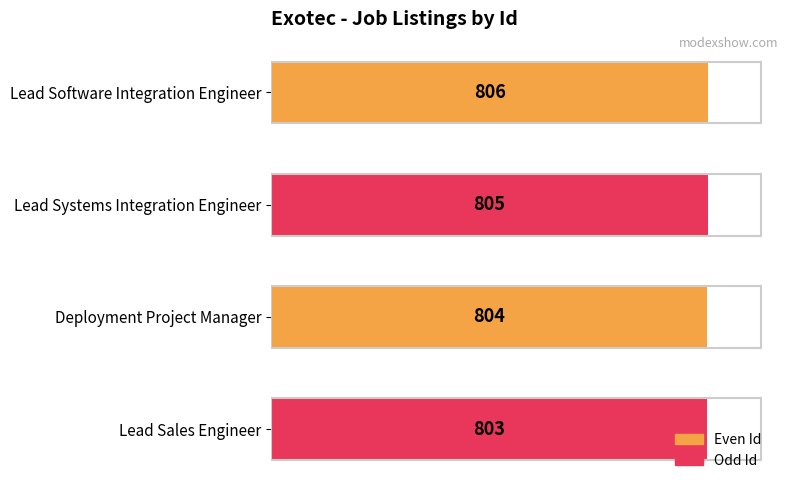

Count the values in the range 804 to 806.

3